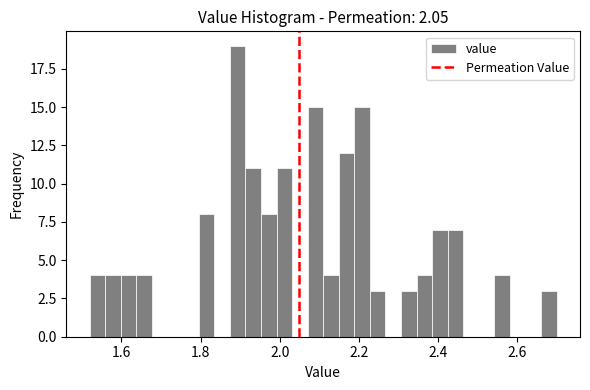

Read against the x-axis, roughly where is the centre of the tallest bar?

1.90